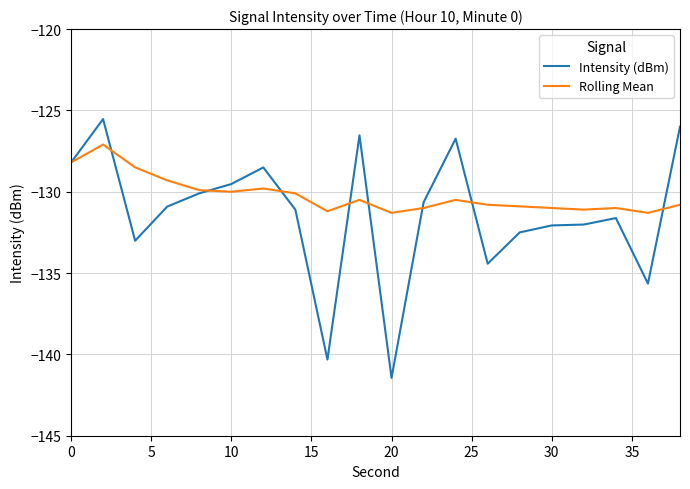

Which series has the widest spread of values?

Intensity (dBm)